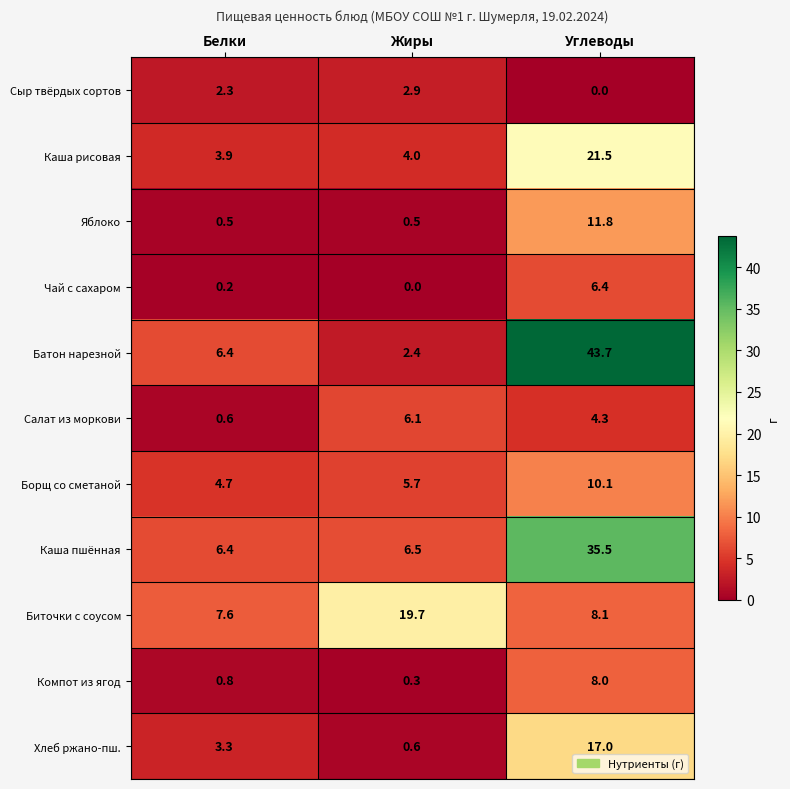

What is the sum of all Чай с сахаром values?

6.6